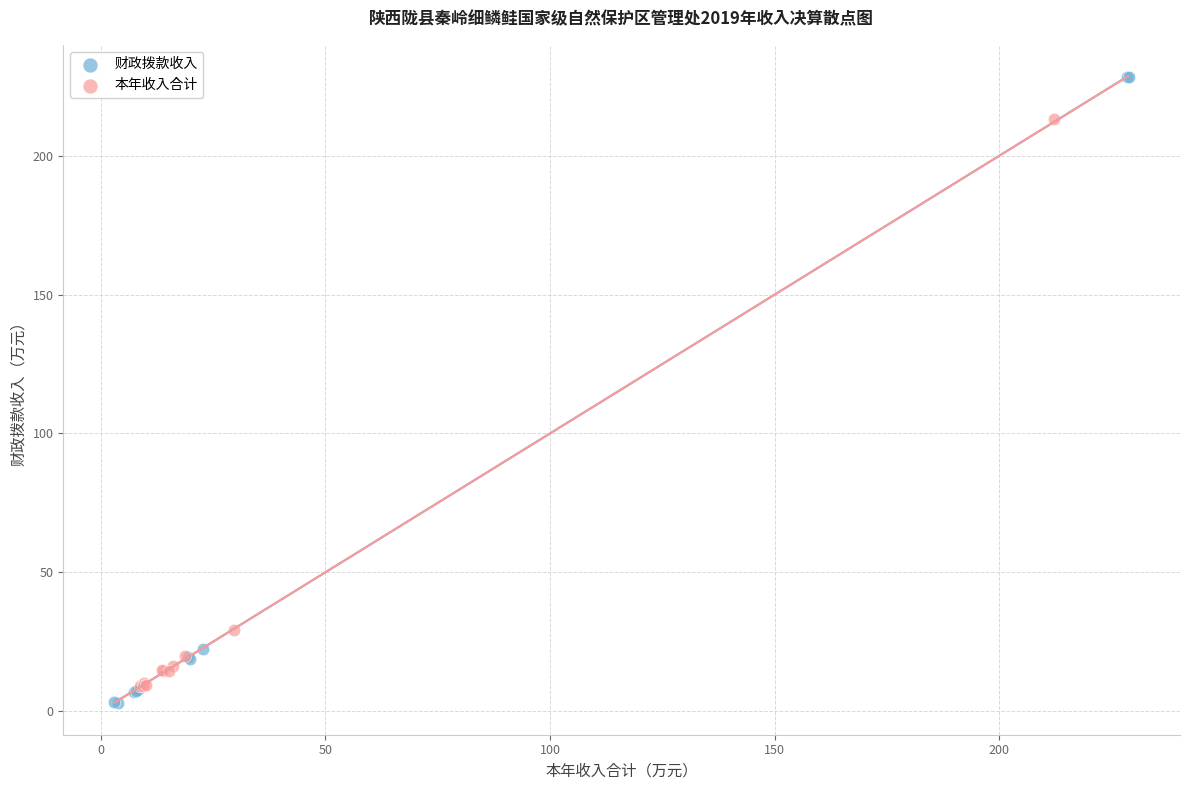

What are all the series names shown in the legend?

财政拨款收入, 本年收入合计